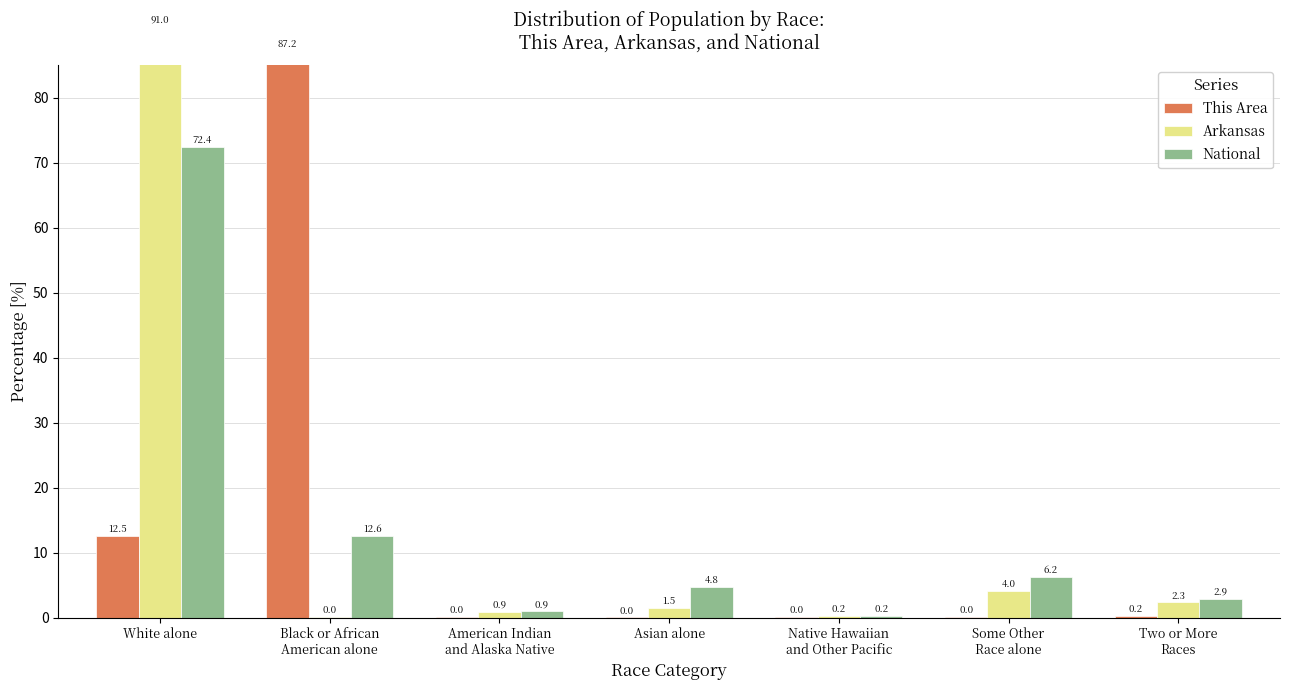

Reading left to right, list all the values displayed in this chart.

This Area: White alone=12.5	Black or African
American alone=87.2	American Indian
and Alaska Native=0.0	Asian alone=0.0	Native Hawaiian
and Other Pacific=0.0	Some Other
Race alone=0.0	Two or More
Races=0.2
Arkansas: White alone=91.0	Black or African
American alone=0.0	American Indian
and Alaska Native=0.9	Asian alone=1.5	Native Hawaiian
and Other Pacific=0.2	Some Other
Race alone=4.0	Two or More
Races=2.3
National: White alone=72.4	Black or African
American alone=12.6	American Indian
and Alaska Native=0.9	Asian alone=4.8	Native Hawaiian
and Other Pacific=0.2	Some Other
Race alone=6.2	Two or More
Races=2.9